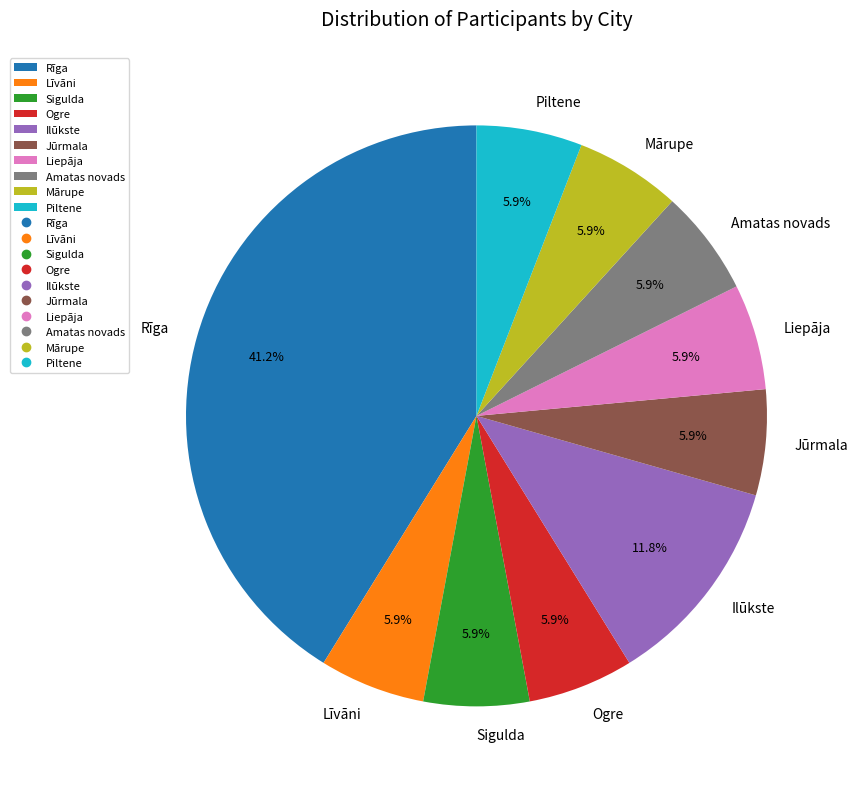

Does any single category account for the majority?

No